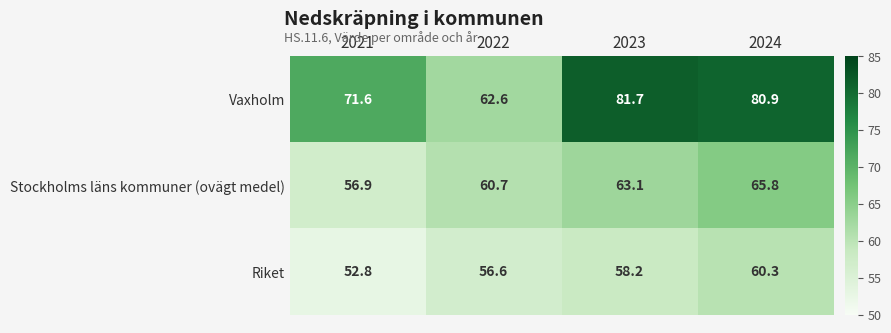

The value of Vaxholm at 2023 is 81.7. True or false?

True